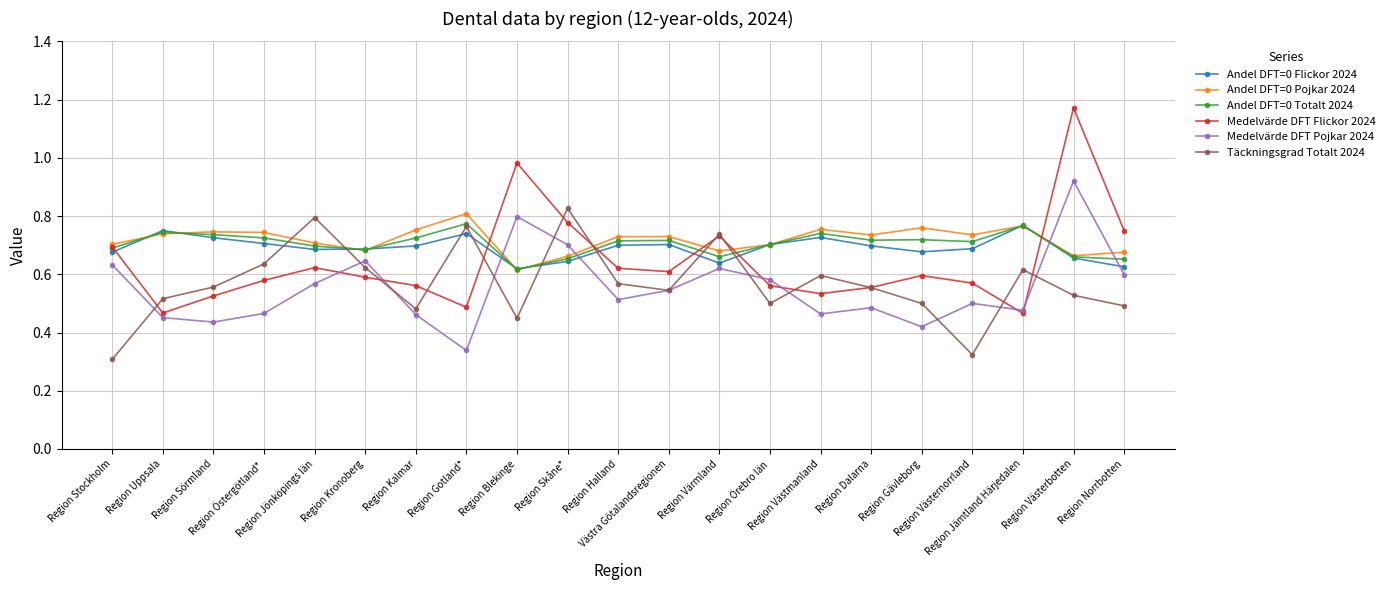

What position from the right is Region Jämtland Härjedalen?

3